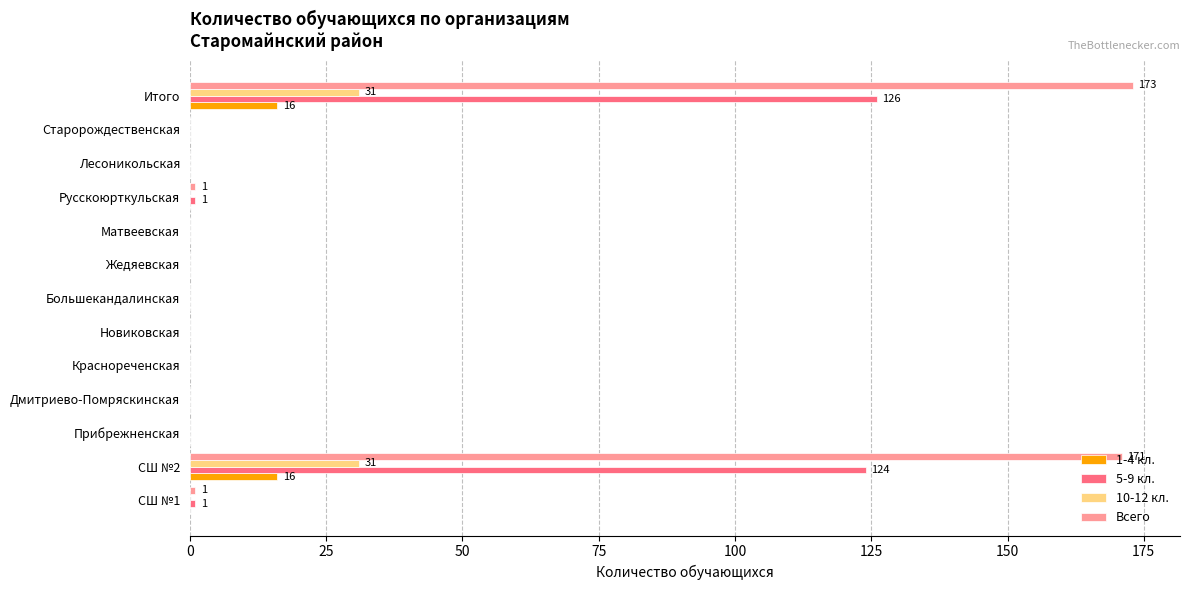

Which series has the largest range (max minus min)?

Всего